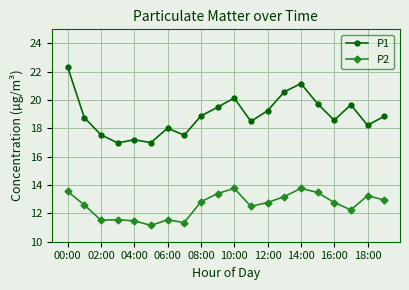

What is the average value of the P1 series?

18.9